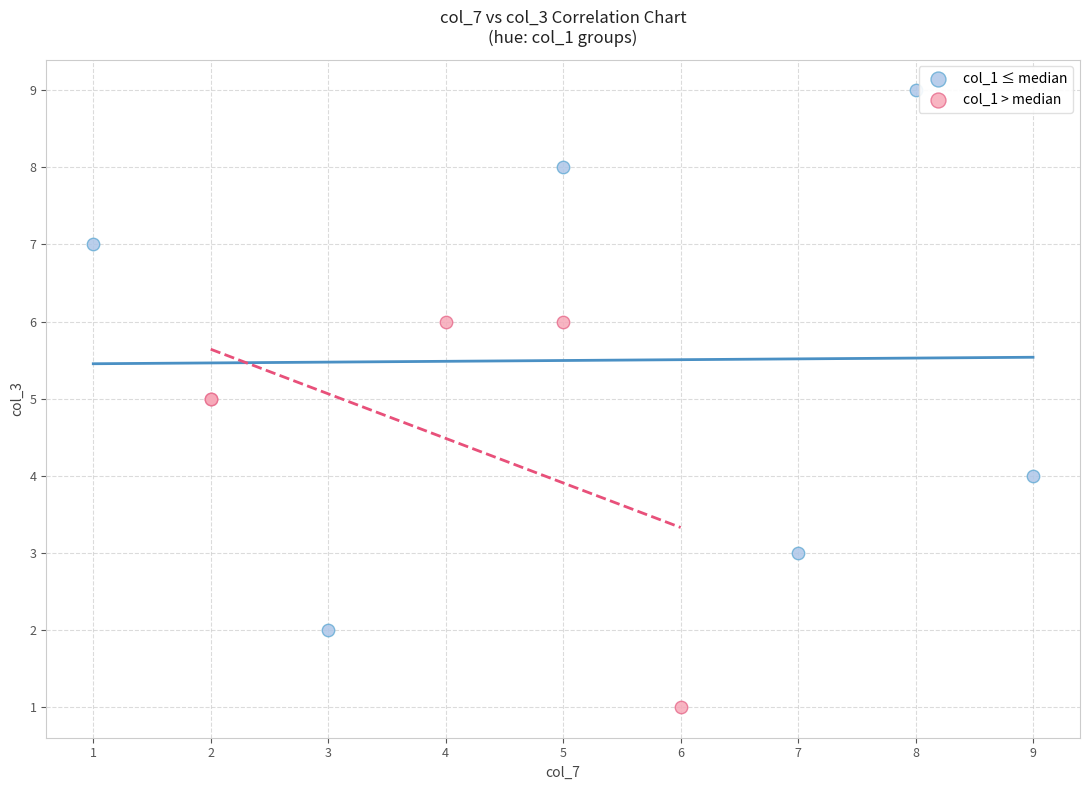

Which series reaches the maximum Y coordinate?

col_1 ≤ median